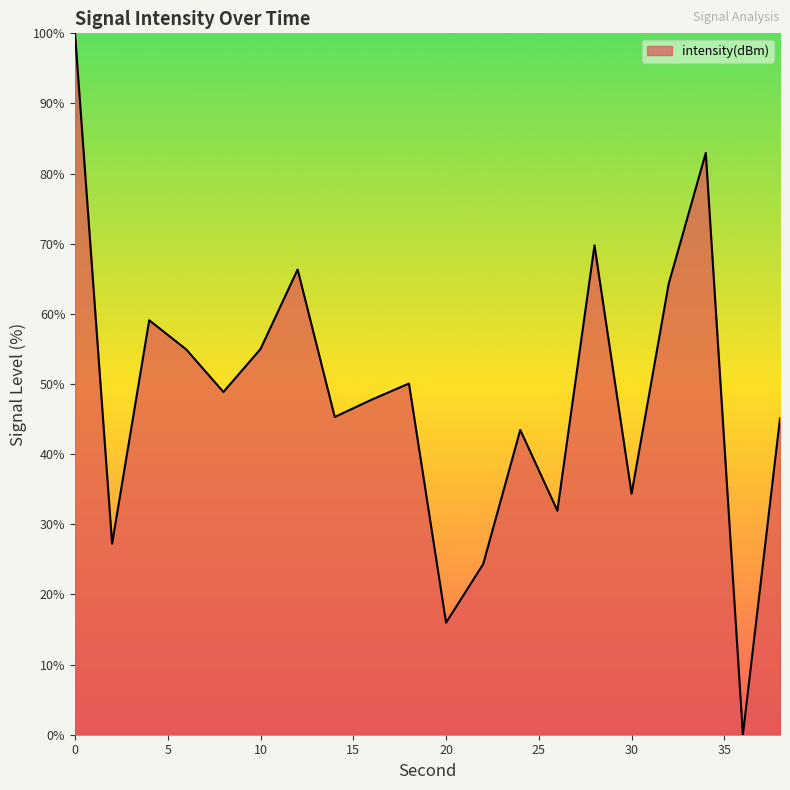

What is the greatest value displayed?

100.0